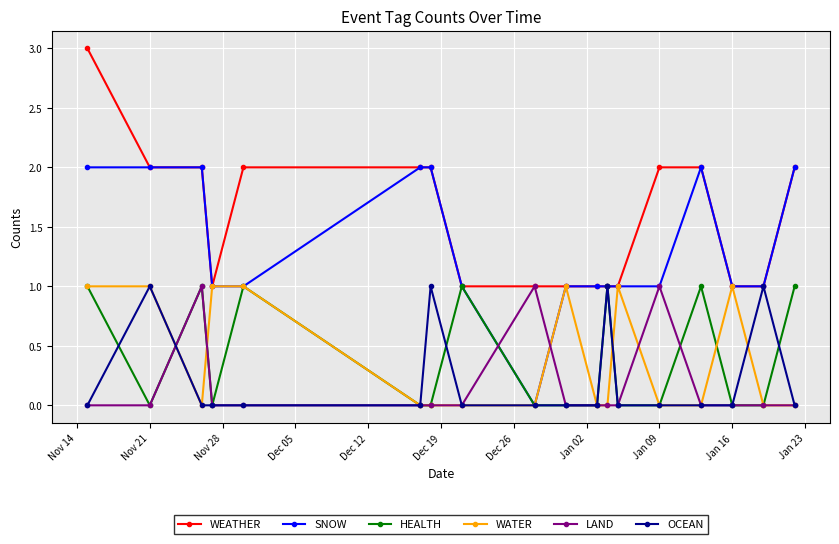

Does the chart have visible grid lines?

Yes